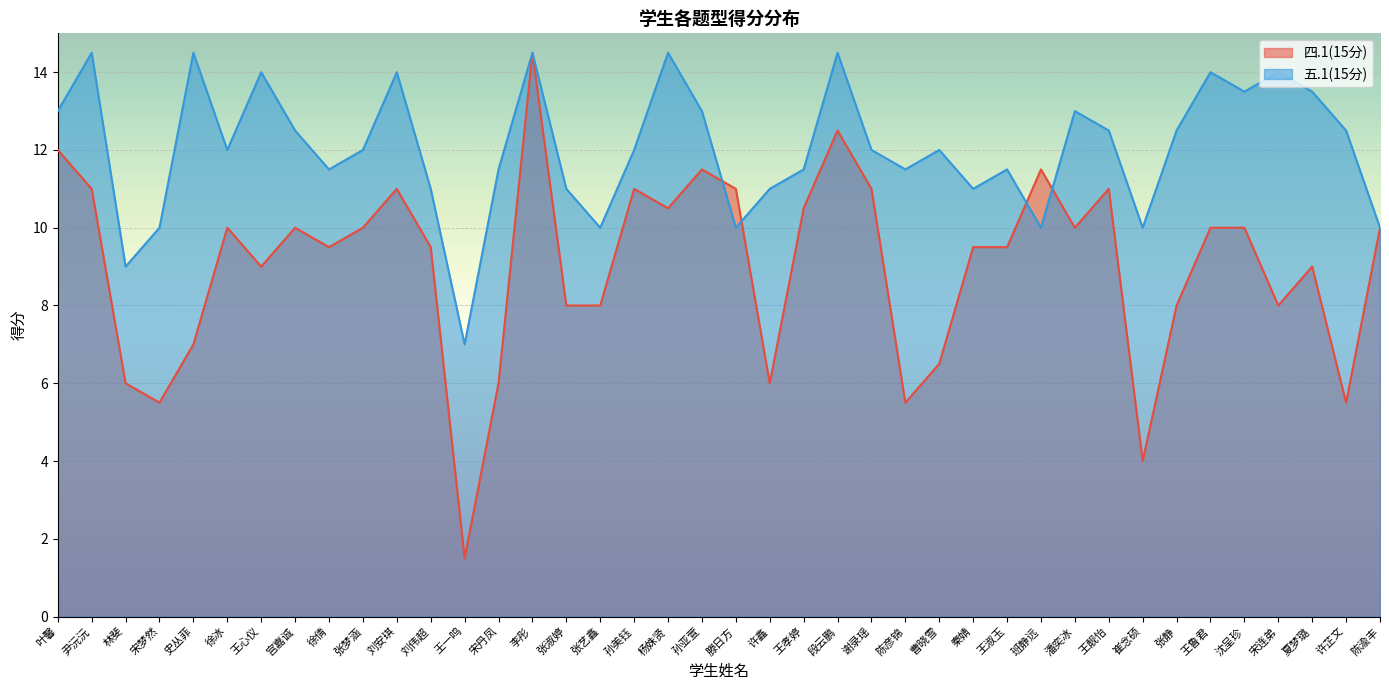

Rank the series at 徐冰 from lowest to highest value.

四.1(15分), 五.1(15分)